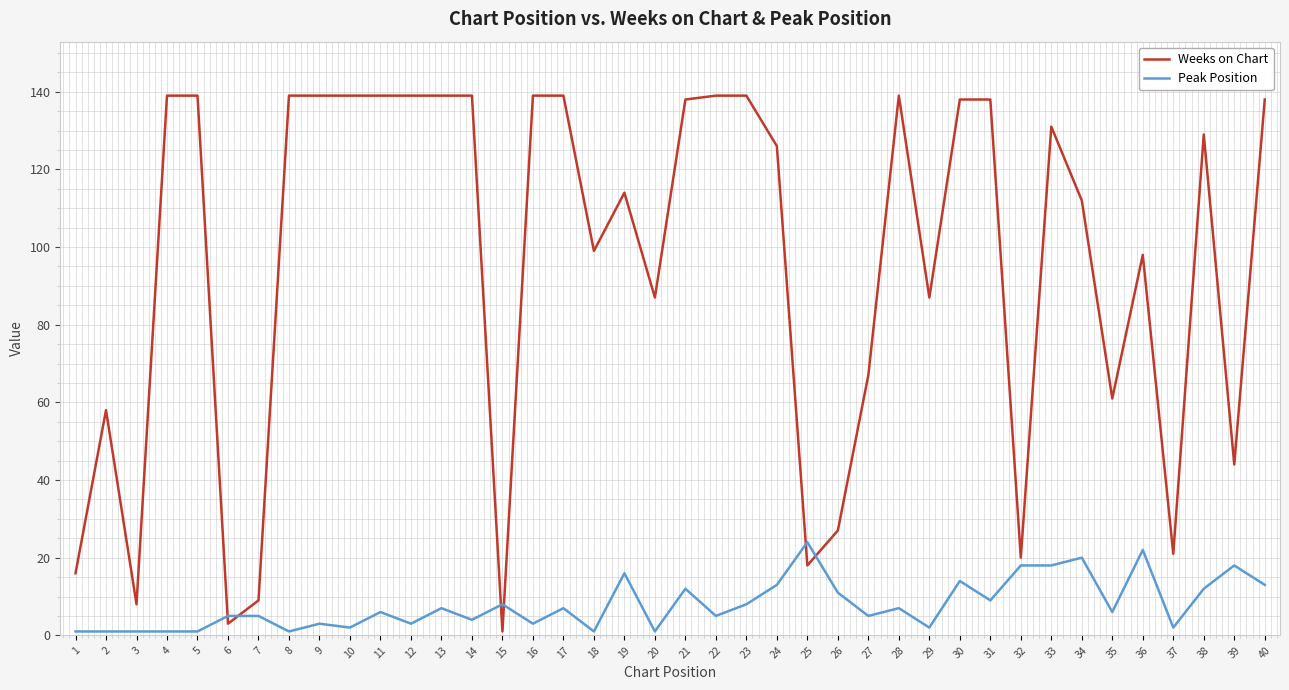

Which series has the largest total across all categories?

Weeks on Chart